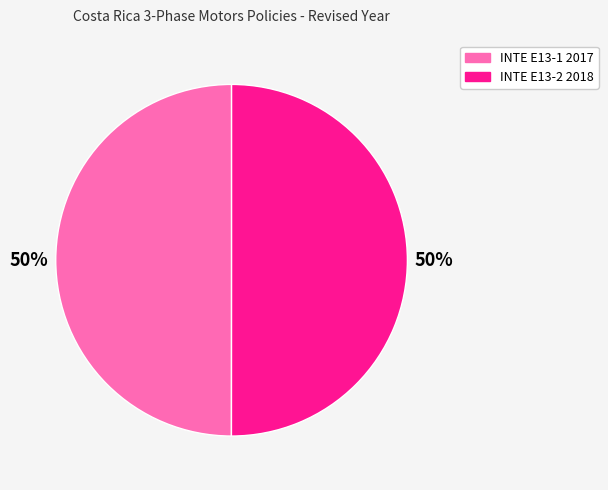

Is the sum of INTE E13-2 2018 and INTE E13-1 2017 greater than half?

Yes